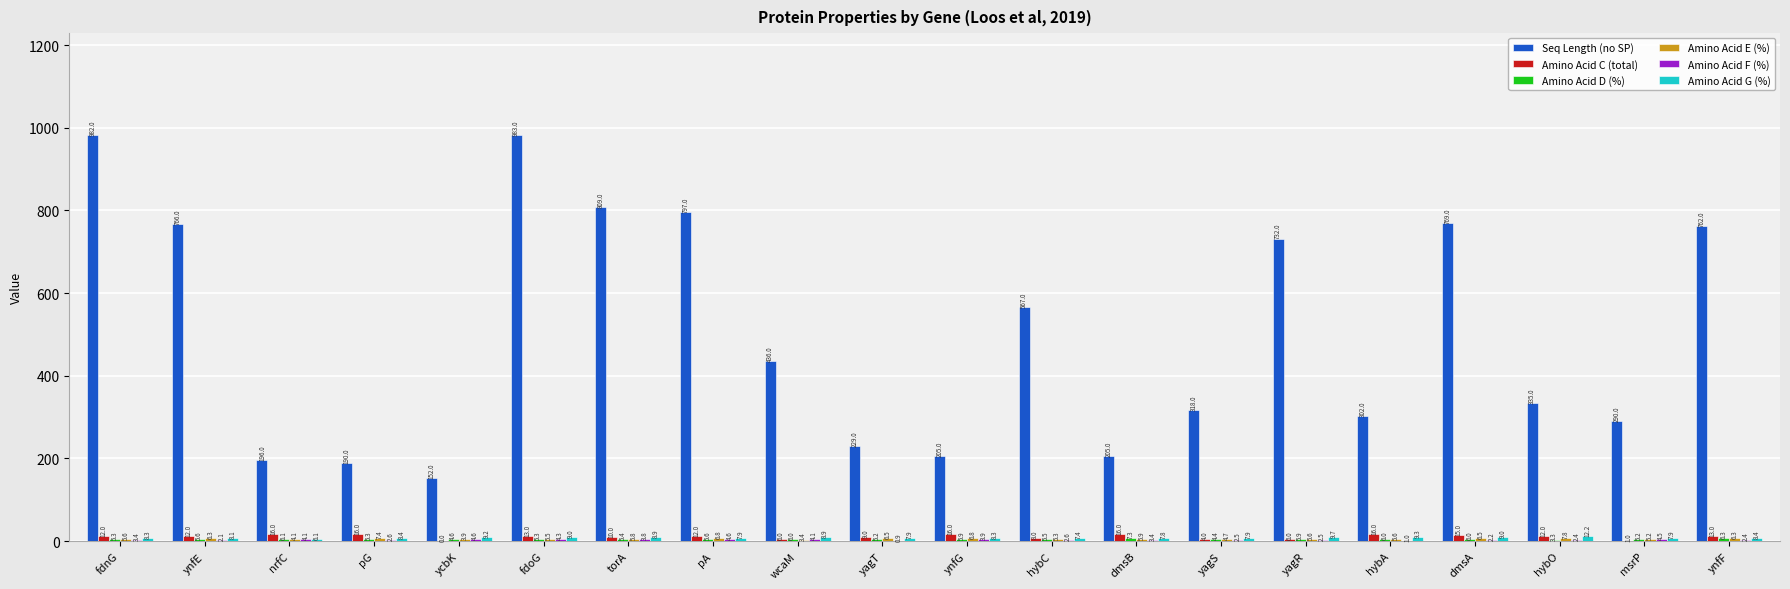

How many groups of bars are there?

20